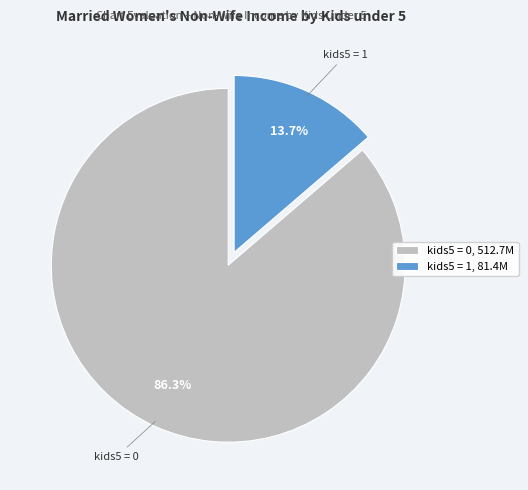

Approximately how many times larger is the value at kids5 = 0 compared to kids5 = 1?

6.3